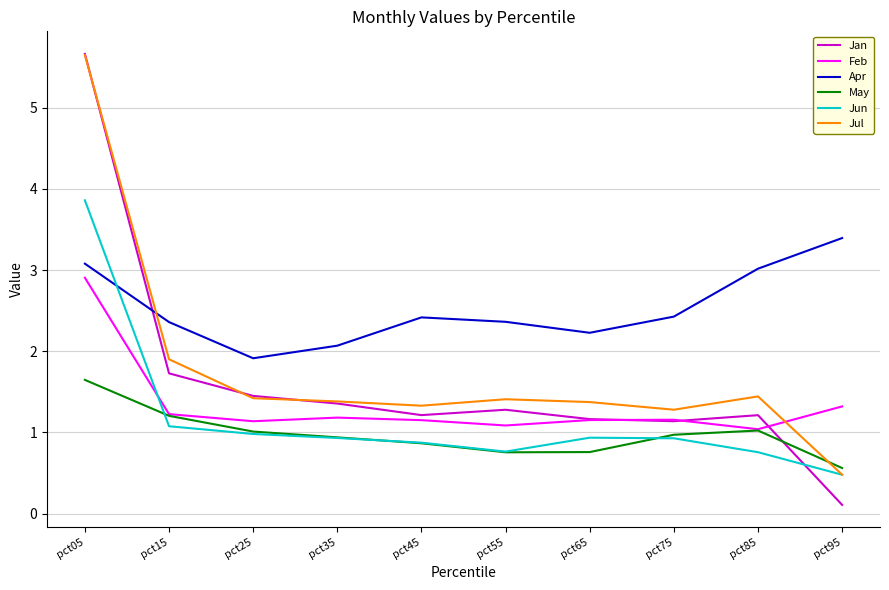

Which series changed the most between pct35 and pct85?

Apr